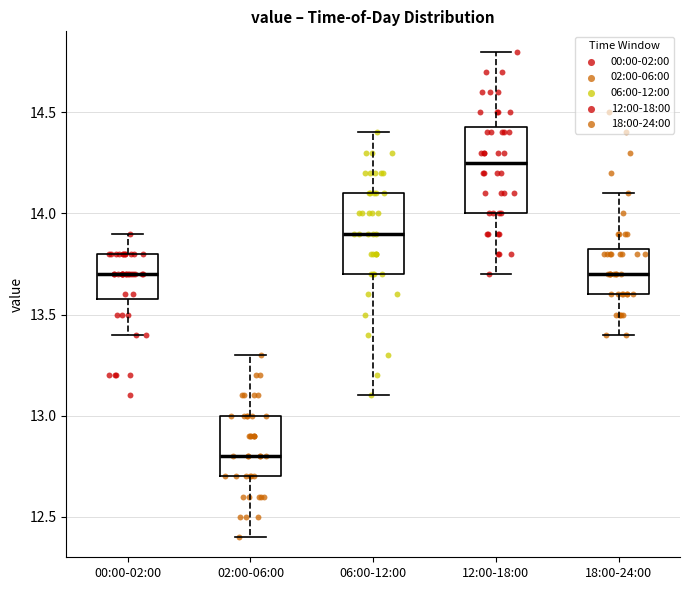

Which box's median line is the lowest?

02:00-06:00